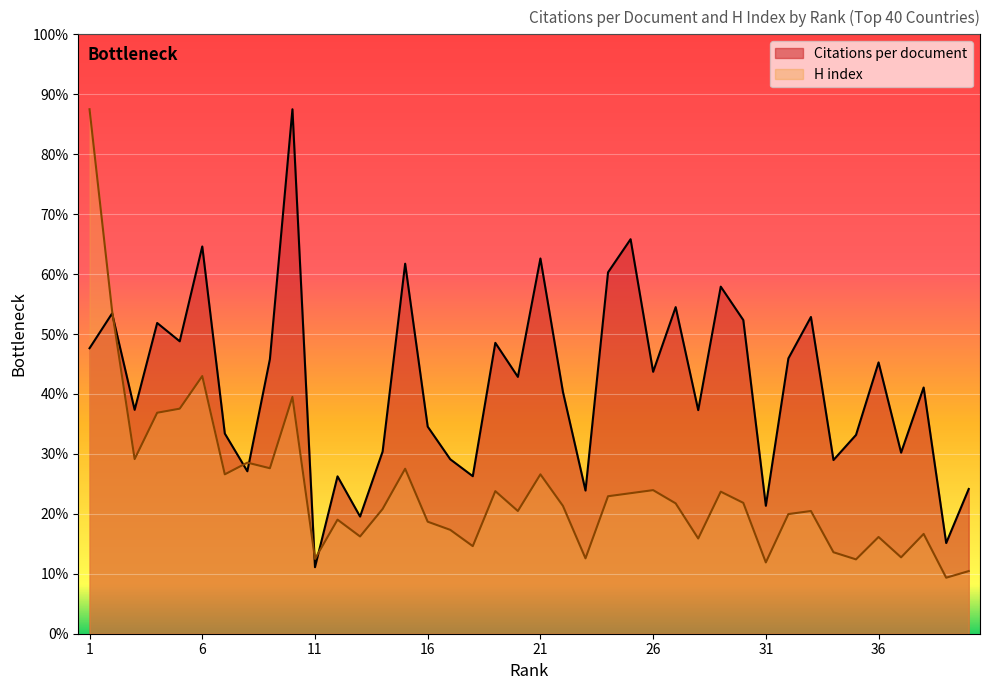

At which category does H index reach its first local valley?

3